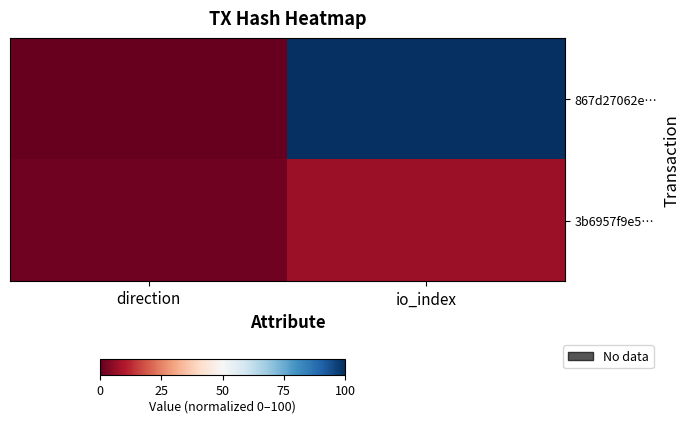

At which category is the sum across all series the highest?

io_index